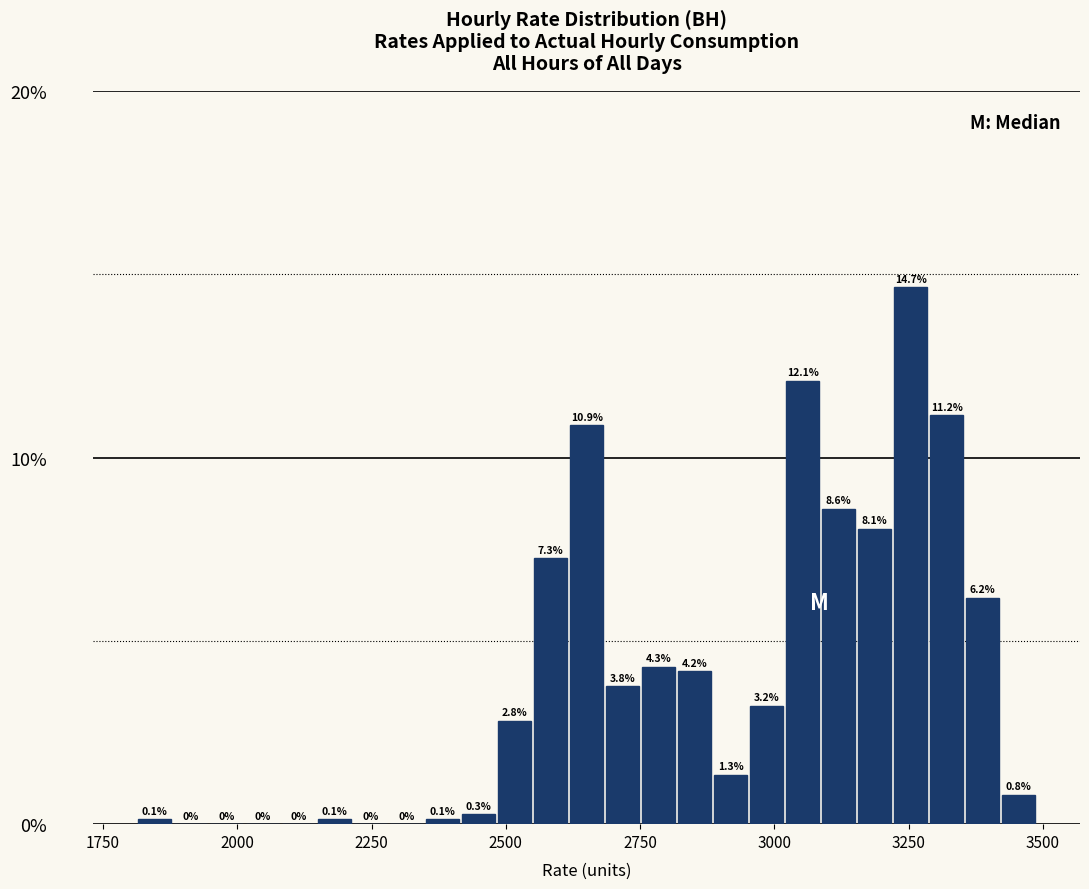

Read against the x-axis, roughly where is the centre of the tallest bar?

3250